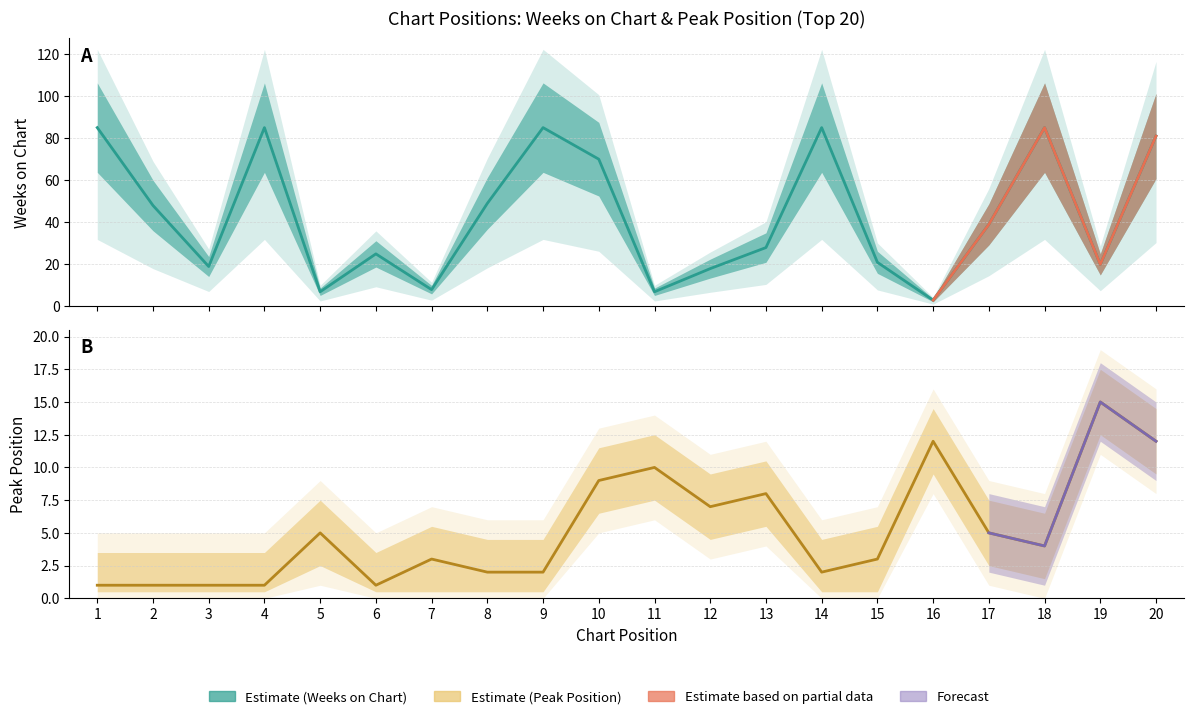

At which category does the chart reach its minimum across all series?

1